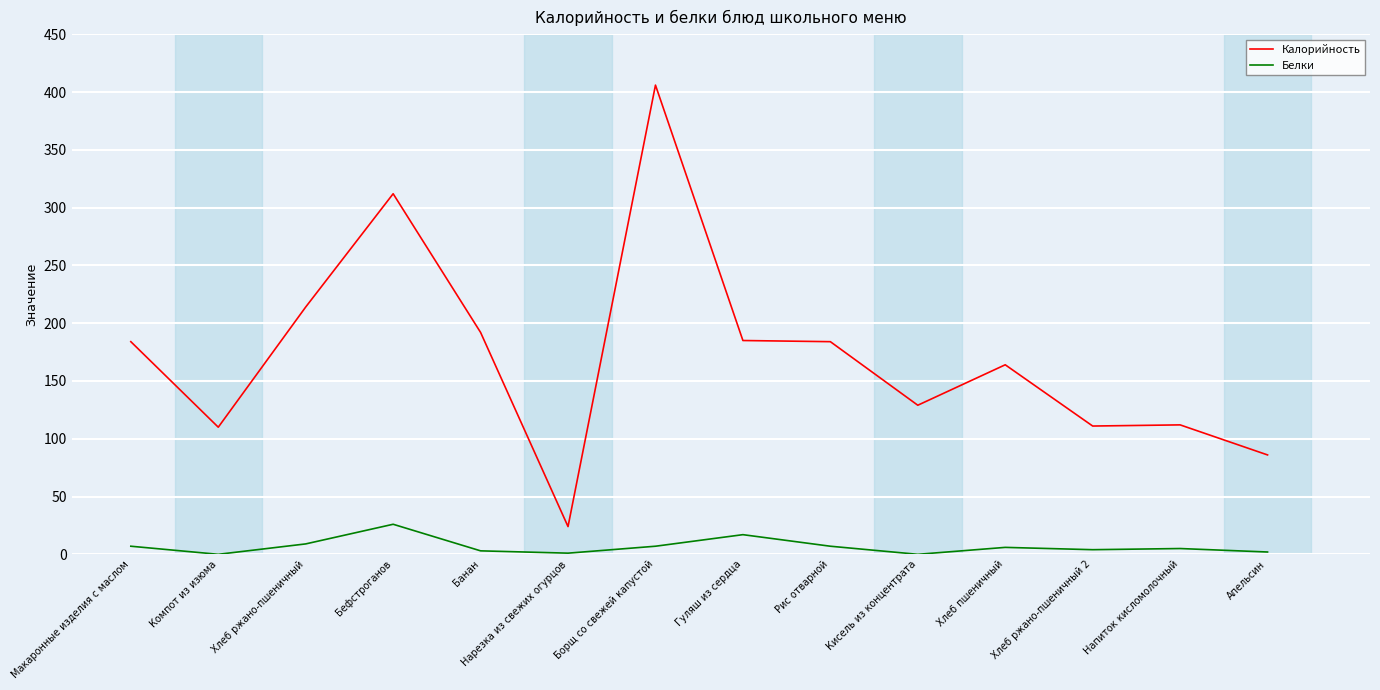

What is the average value of the Белки series?

7